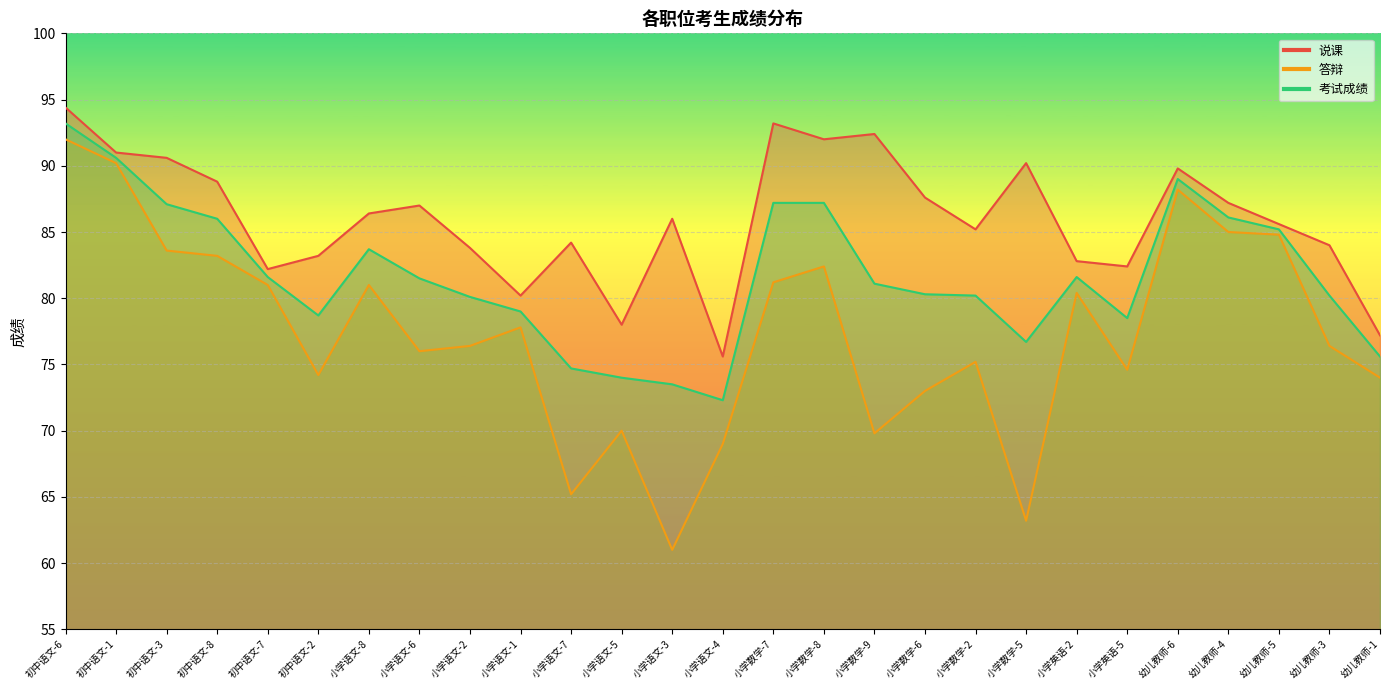

Where is 答辩 nearest to the value 76?

小学语文-6